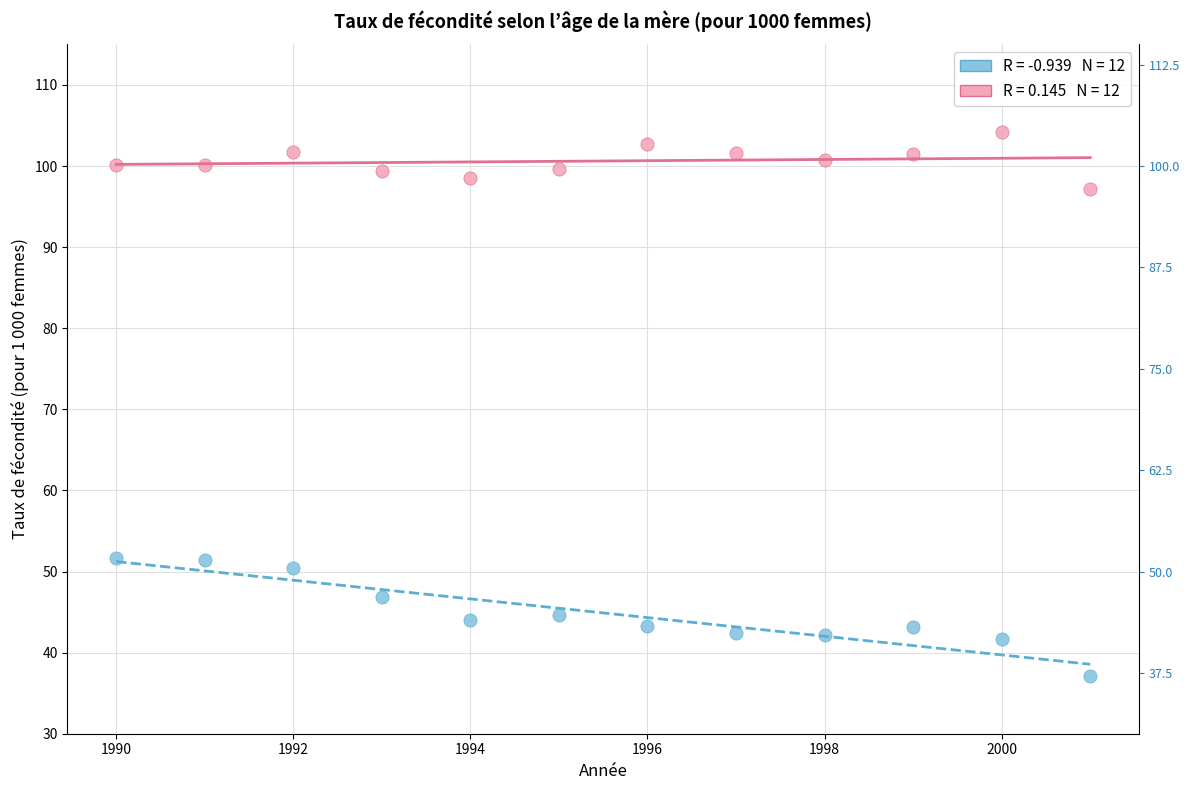

Across all data points, what is the range of Y values (max minus min)?

67.1